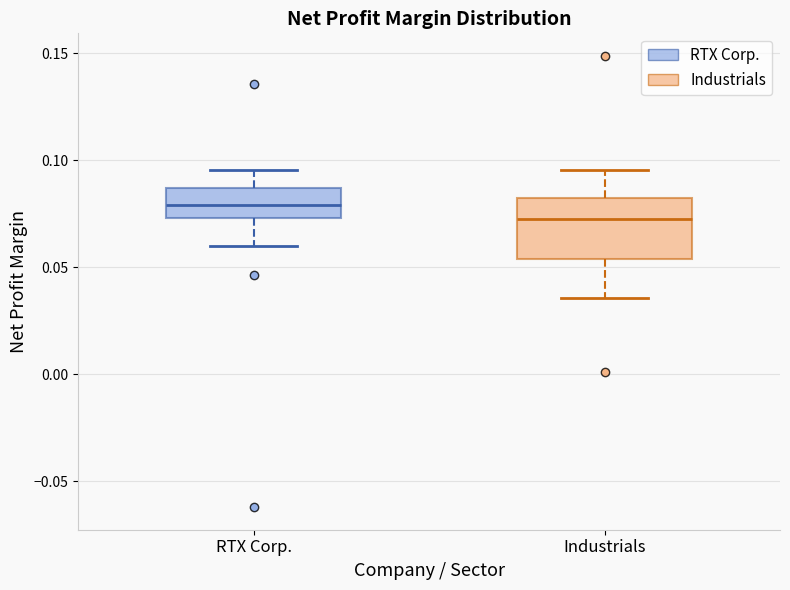

Where does the median line of the box for RTX Corp. sit on the y-axis? The values are not printed on the chart, so give them approximately, as read against the axis.

0.080